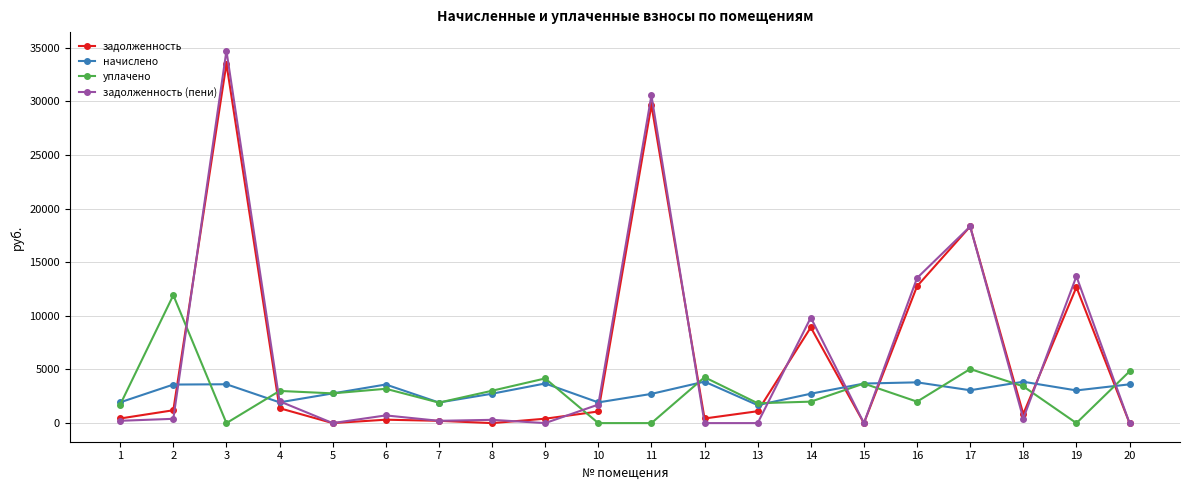

True or false: задолженность has more than 1 interior local peaks.

True